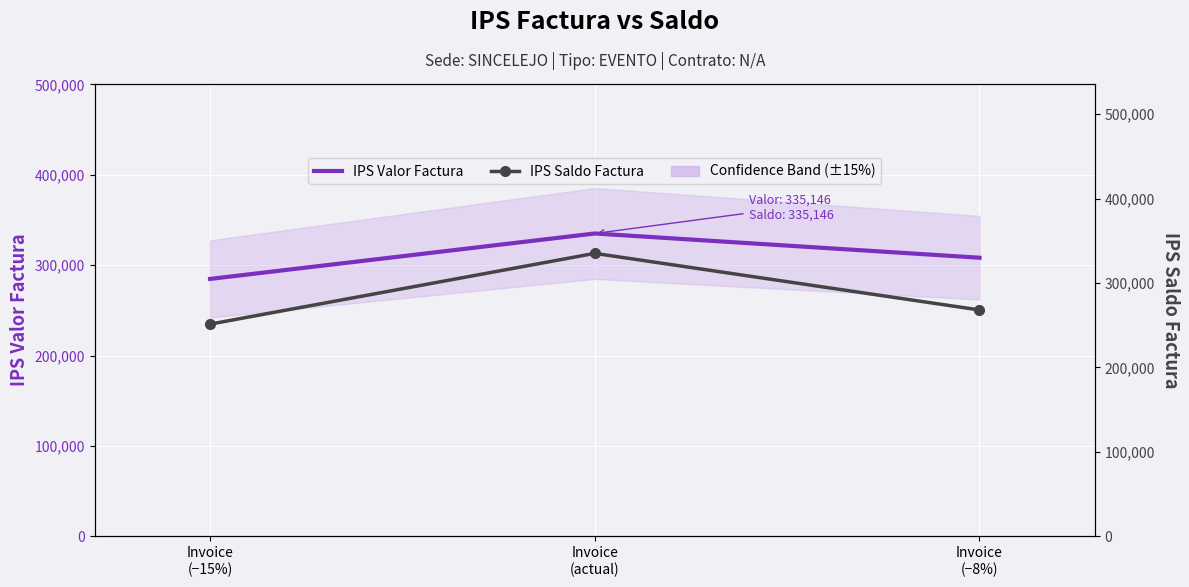

Where does the IPS Saldo Factura series first go above 268116?

Invoice
(actual)